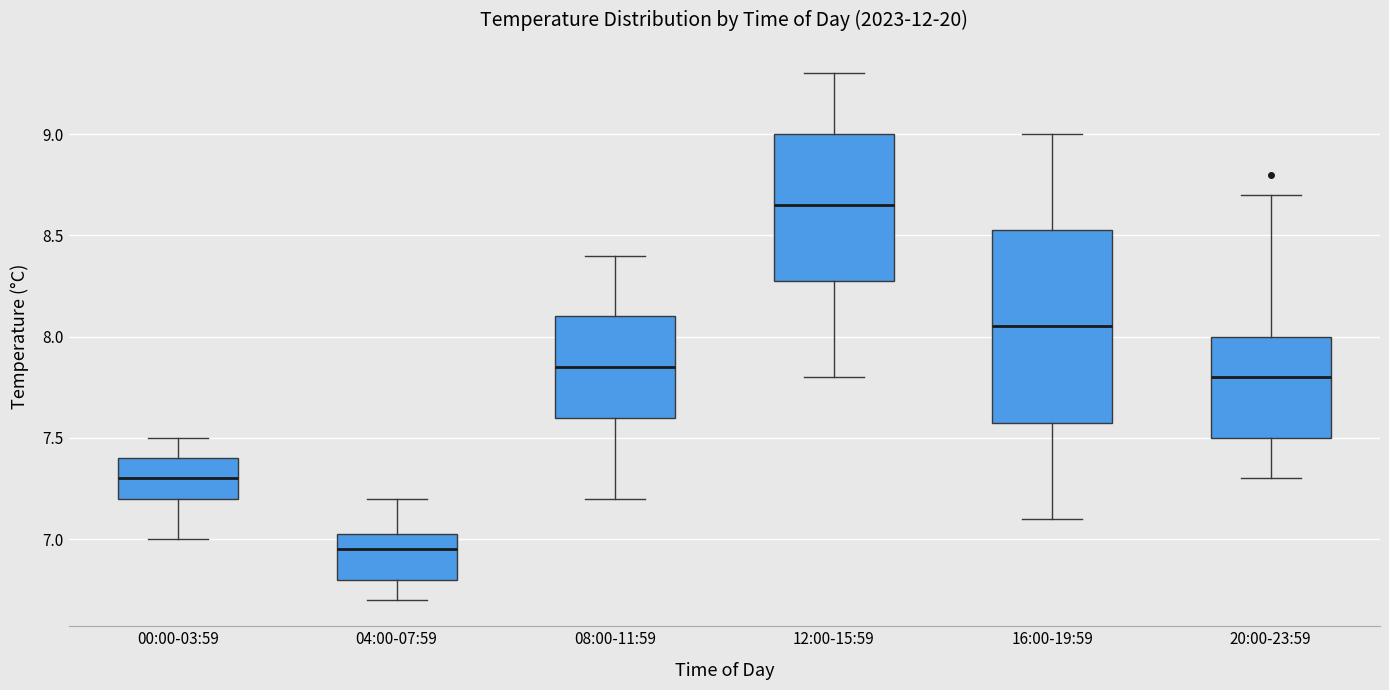

Comparing the boxes themselves (not the whiskers), which one is the tallest?

16:00-19:59